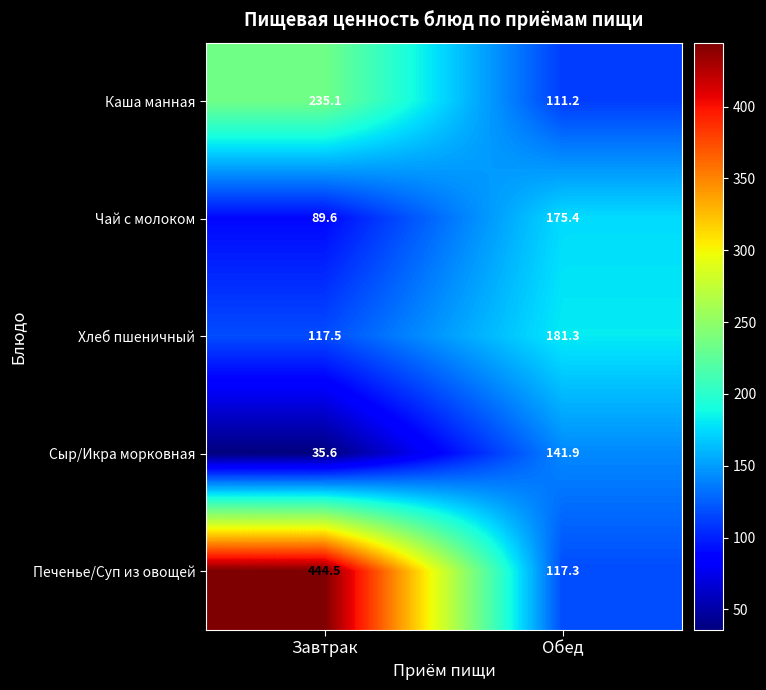

Reading left to right, extract all data points from this chart.

Каша манная: Завтрак=235.1	Обед=111.2
Чай с молоком: Завтрак=89.6	Обед=175.4
Хлеб пшеничный: Завтрак=117.5	Обед=181.3
Сыр/Икра морковная: Завтрак=35.6	Обед=141.9
Печенье/Суп из овощей: Завтрак=444.5	Обед=117.3